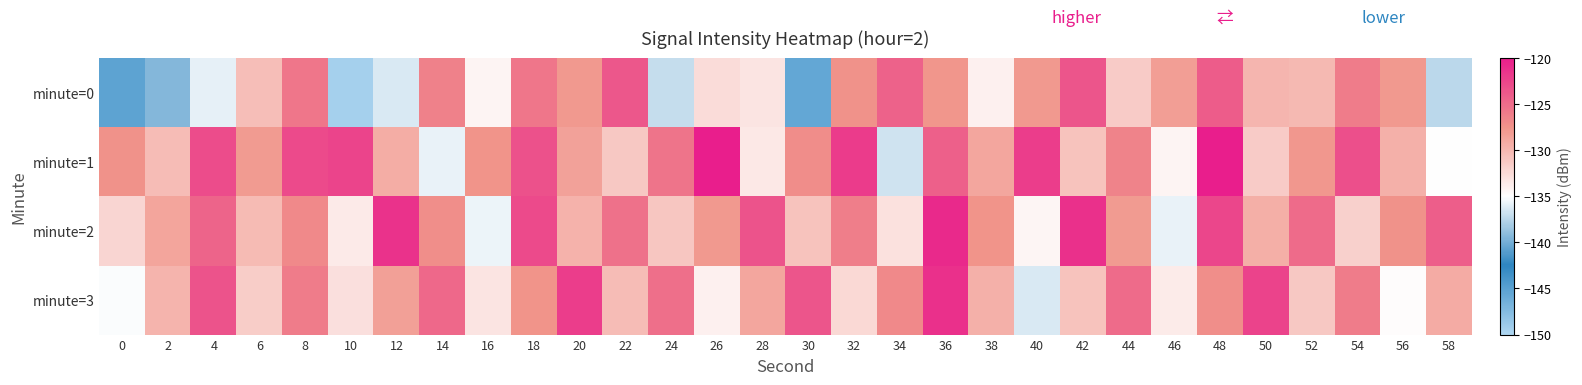

What is the greatest value displayed?

-119.6